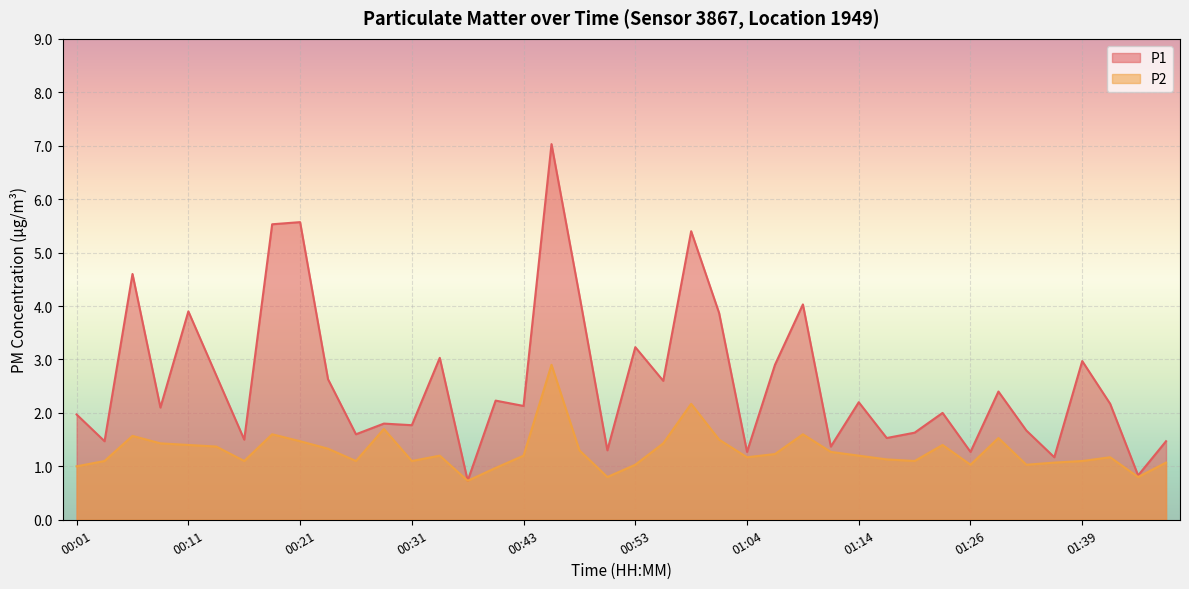

True or false: P2 has a value of 1.6 at 01:06.

False